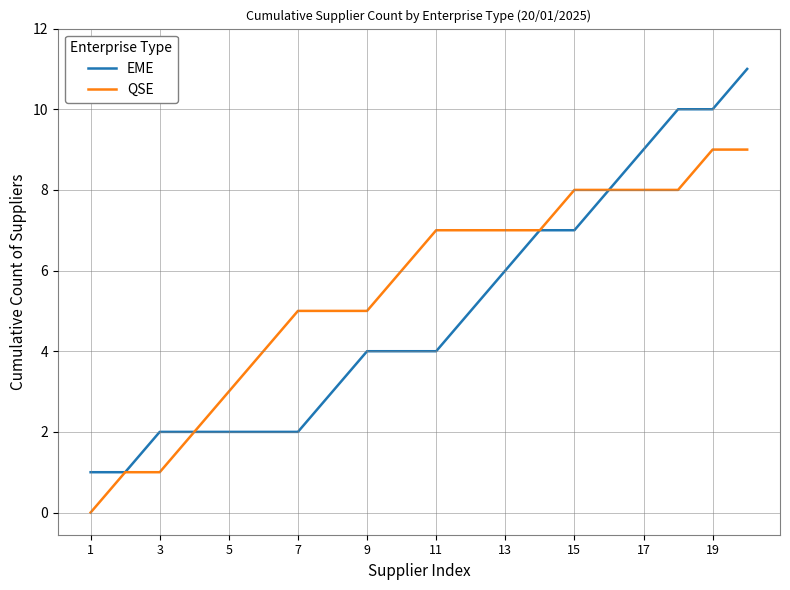

List the series in order of their peak value, lowest first.

QSE, EME